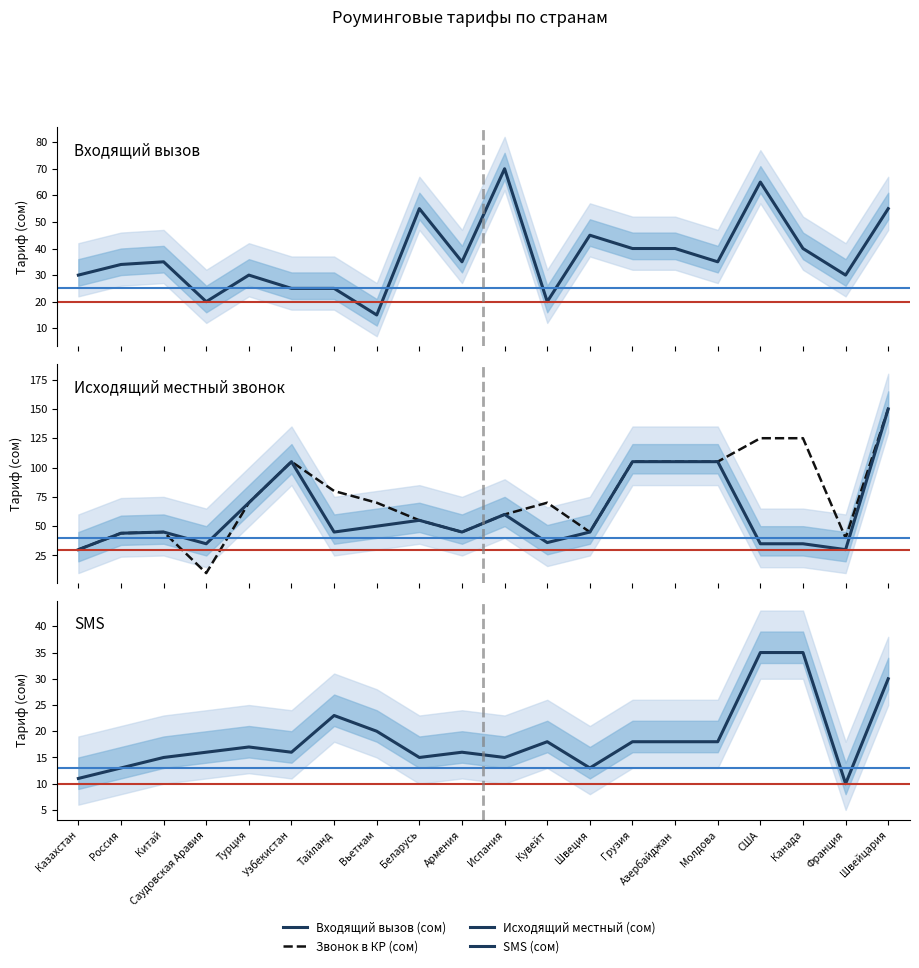

True or false: Исходящий местный (сом) and Звонок в КР (сом) cross at least once.

False